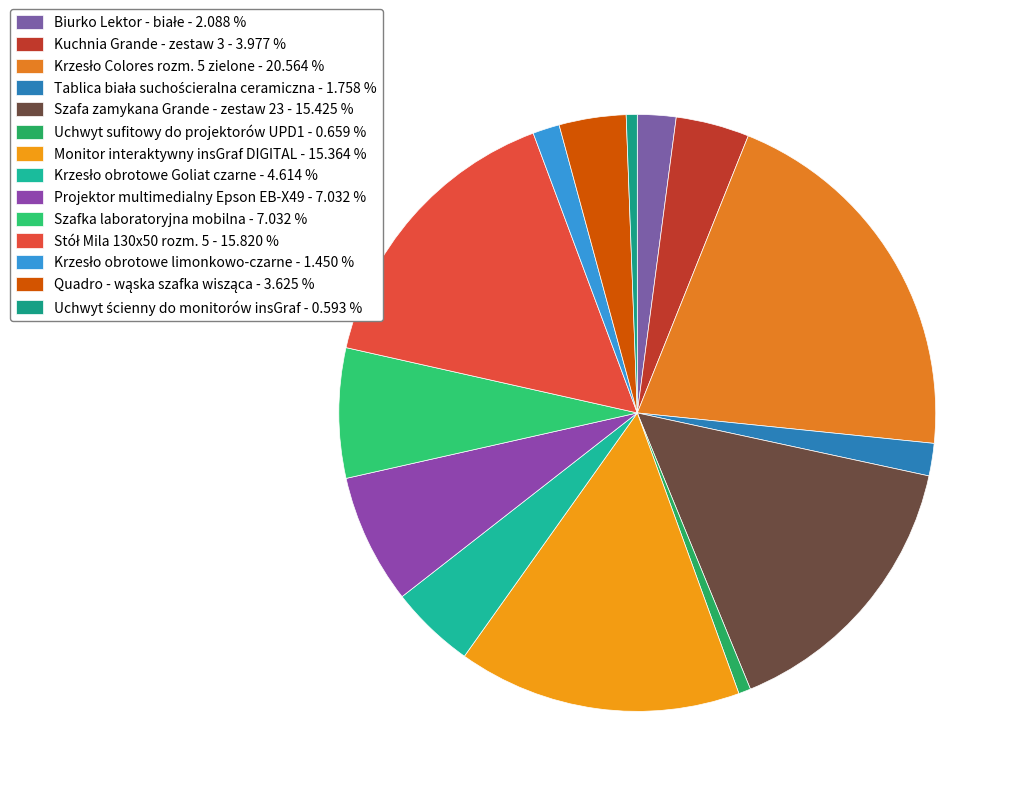

Combined, do Krzesło obrotowe Goliat czarne and Uchwyt ścienny do monitorów insGraf account for over 50%?

No